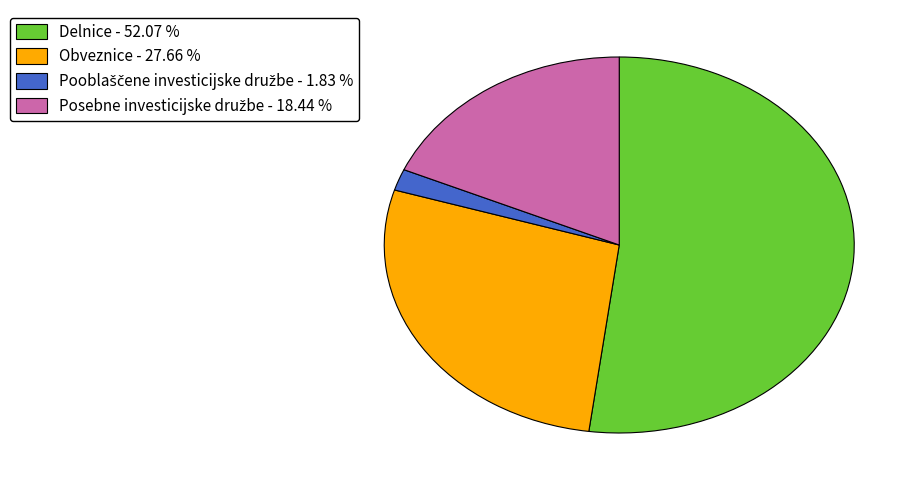

Does any single category account for the majority?

Yes